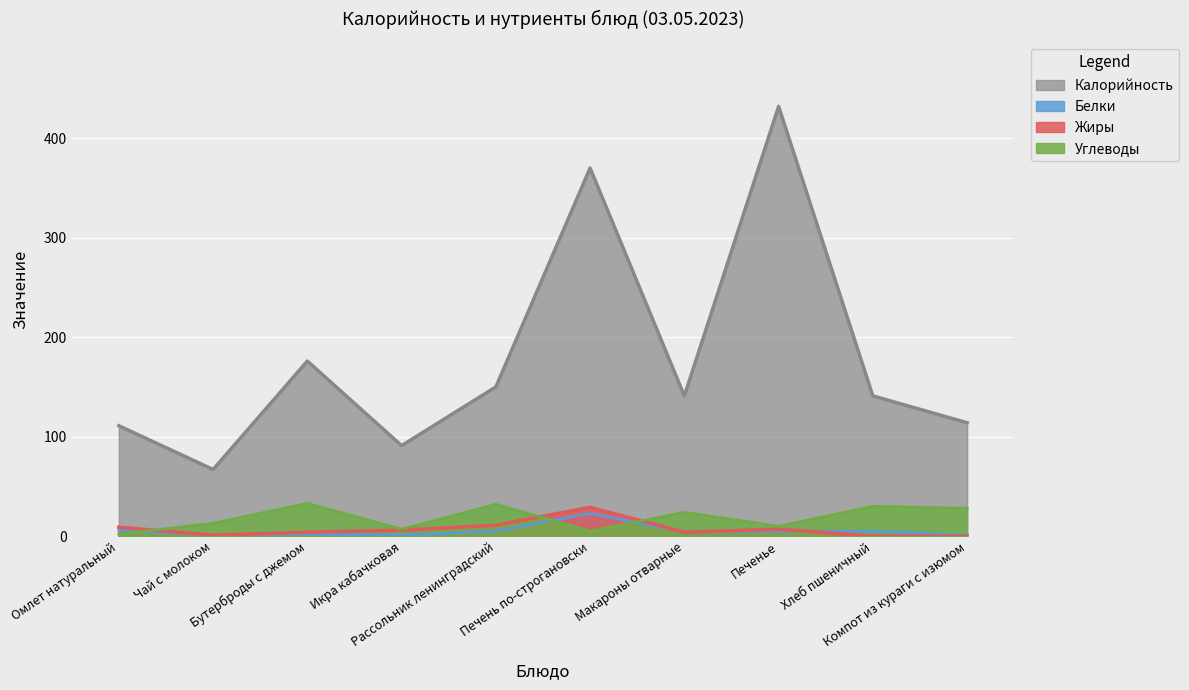

At which label does Жиры reach its minimum?

Хлеб пшеничный